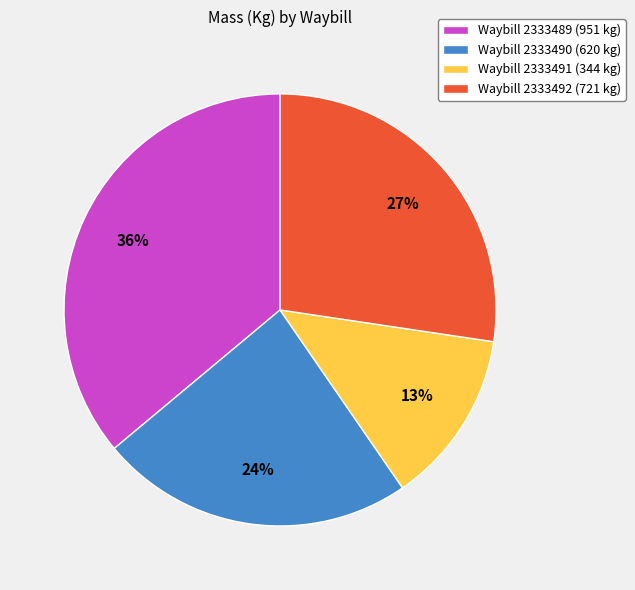

Rank the categories by value from lowest to highest.

Waybill 2333491 (344 kg), Waybill 2333490 (620 kg), Waybill 2333492 (721 kg), Waybill 2333489 (951 kg)